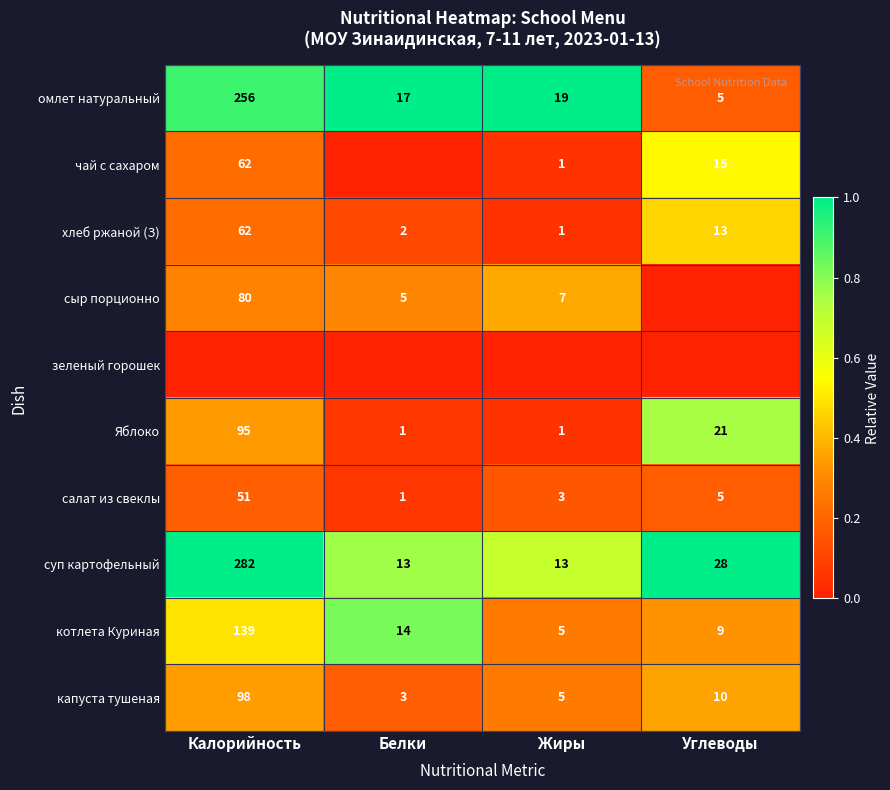

The value of хлеб ржаной (З) at Углеводы is 13. True or false?

True